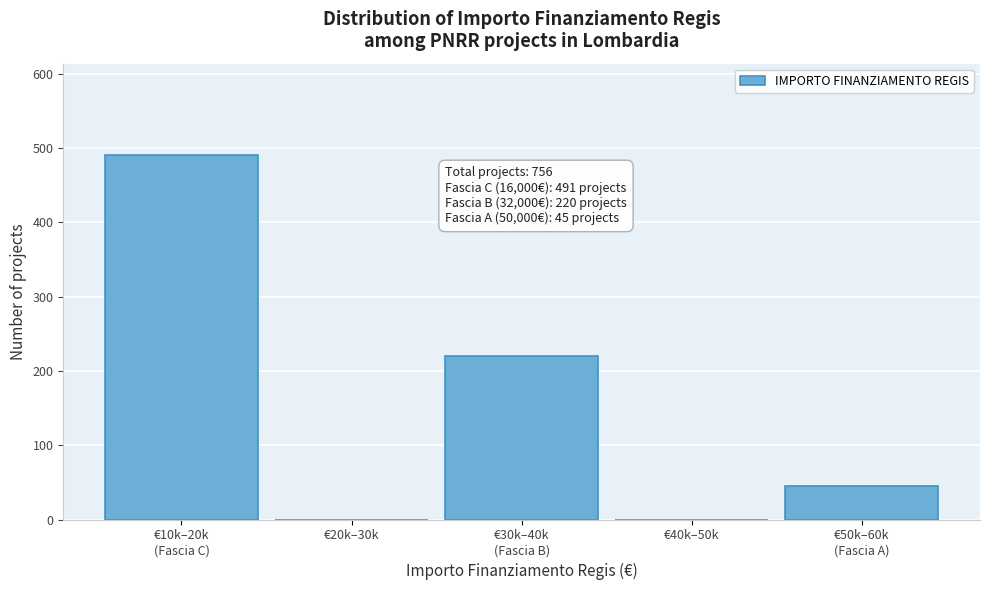

What is the sum of all values?

756